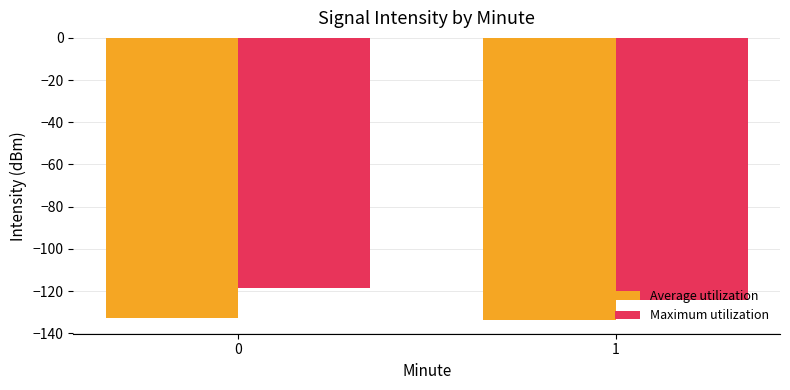

How many data points does each series have?

2